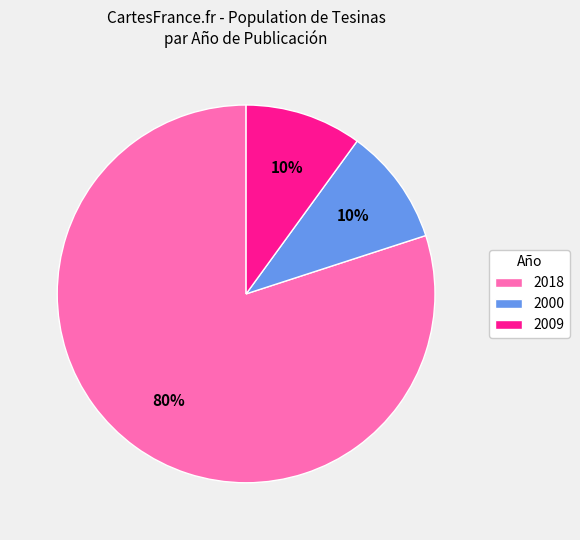

Which has a higher value, 2018 or 2009?

2018